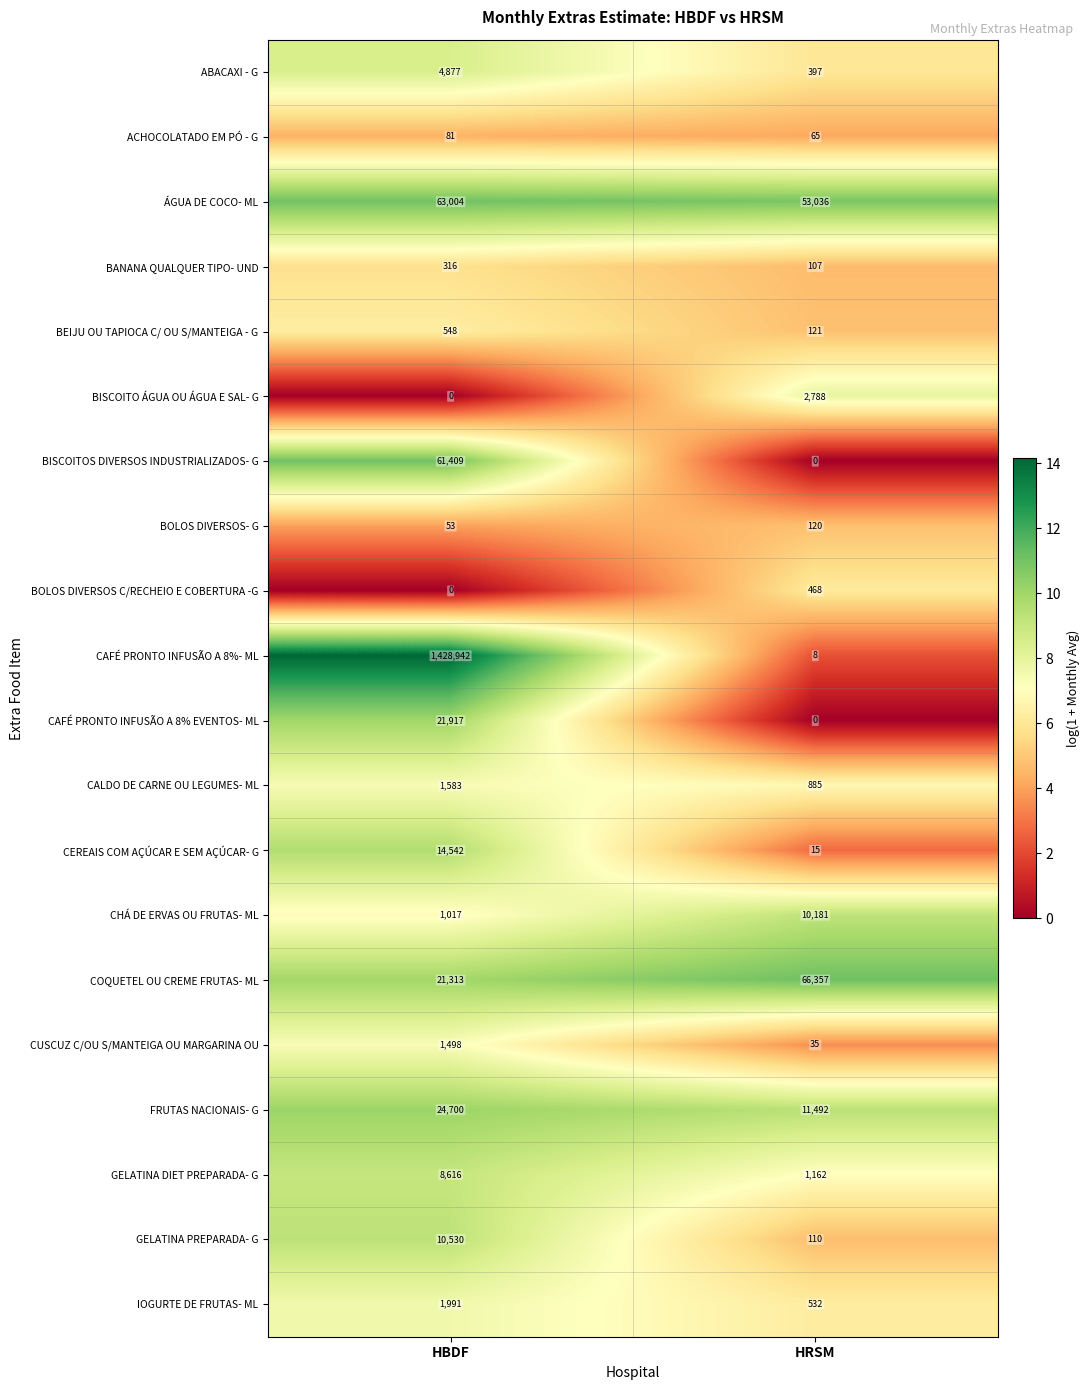

True or false: CEREAIS COM AÇÚCAR E SEM AÇÚCAR- G has a value of 24382 at HBDF.

False